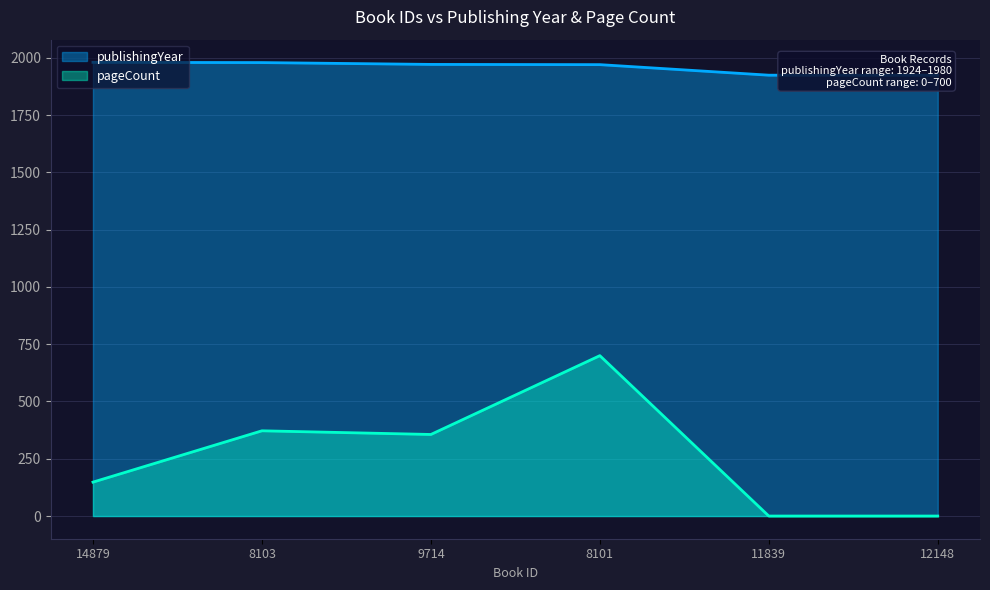

What is the value of the publishingYear point at the 4th from the left?

1970